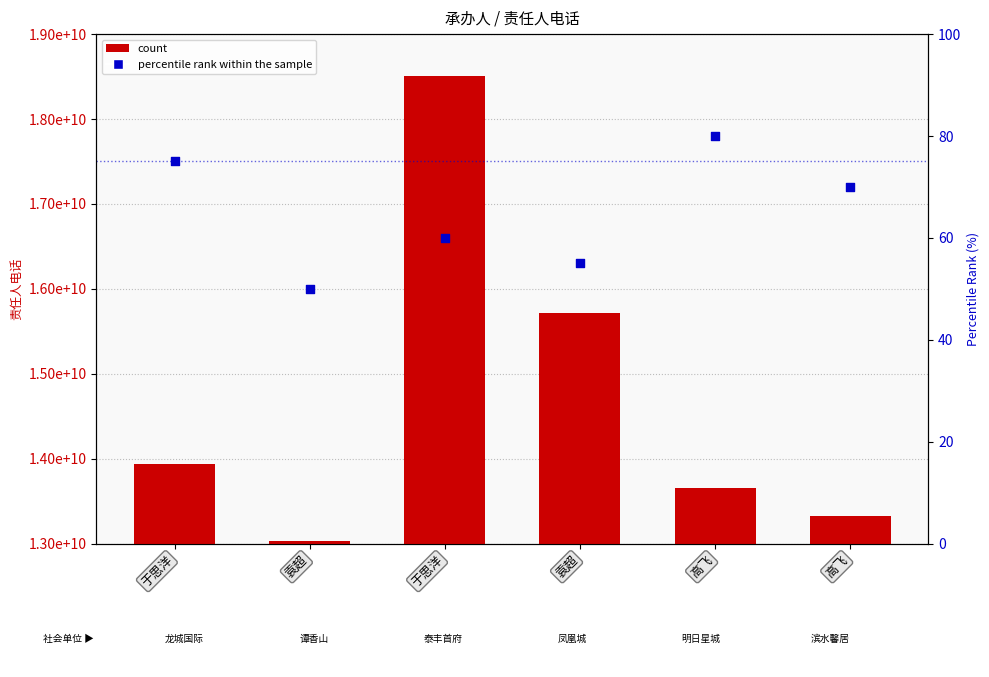

Is the value of count at 高飞 greater than the value of percentile rank within the sample at 袁超?

Yes